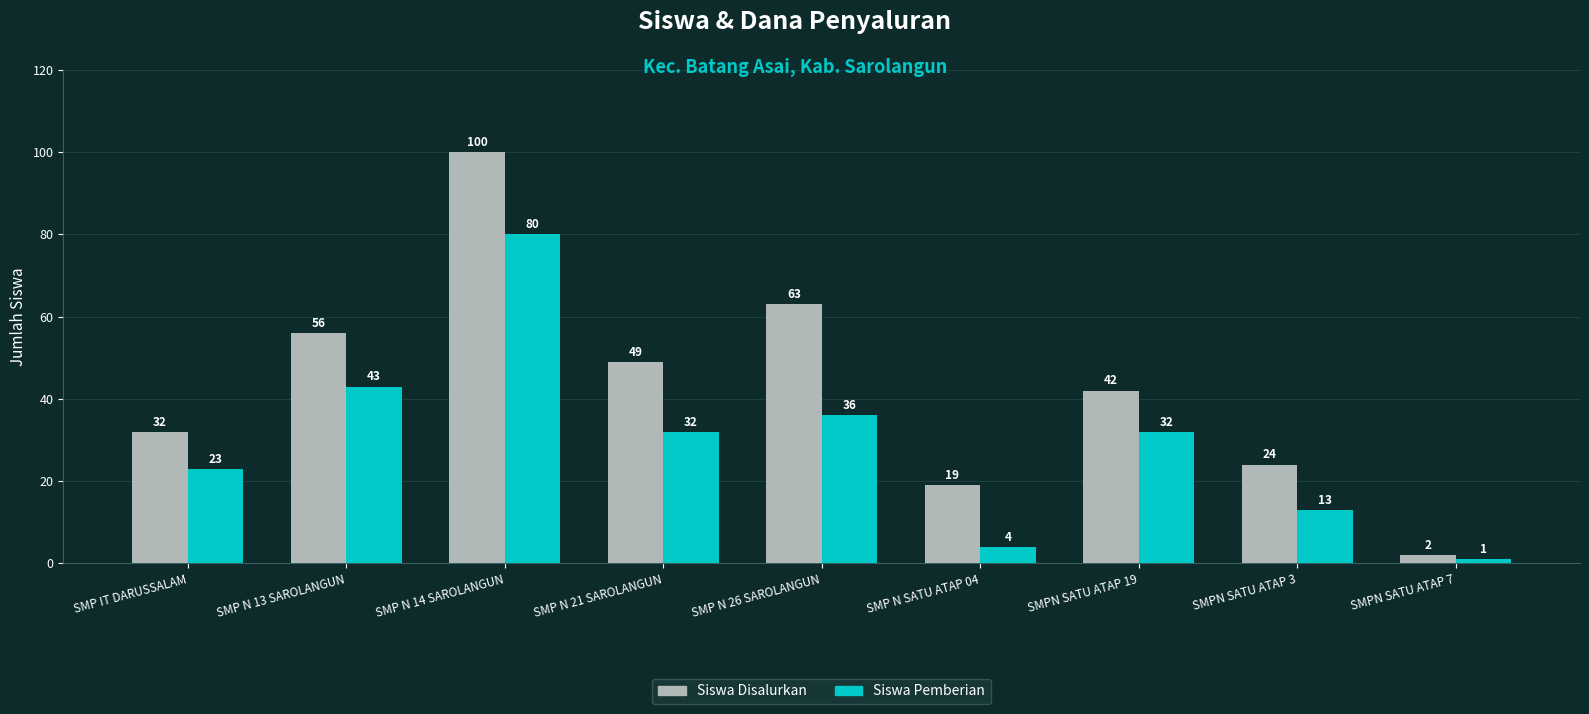

What value does the Siswa Disalurkan series have at SMPN SATU ATAP 19?

42